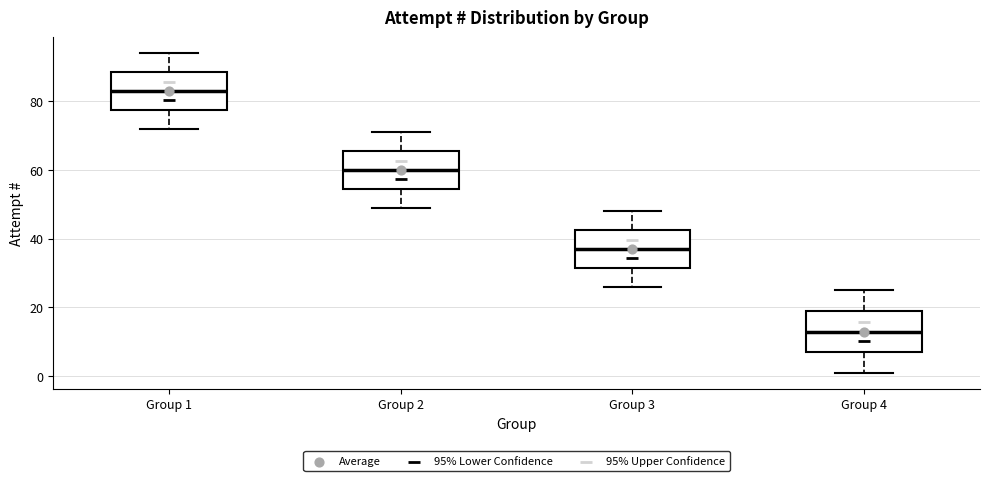

Which box has the highest median line?

Group 1